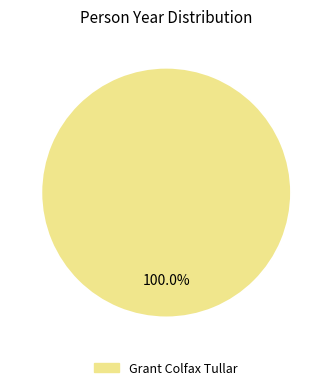

Is there any slice that represents more than half of the pie?

Yes